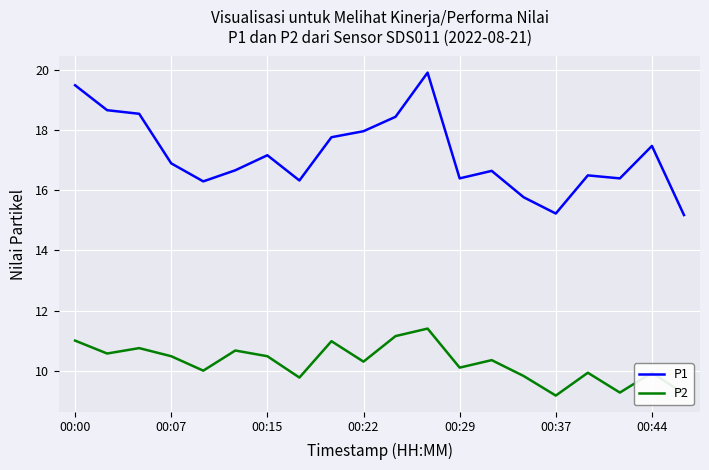

What is the difference between the maximum and minimum values in the P1 series?

4.7